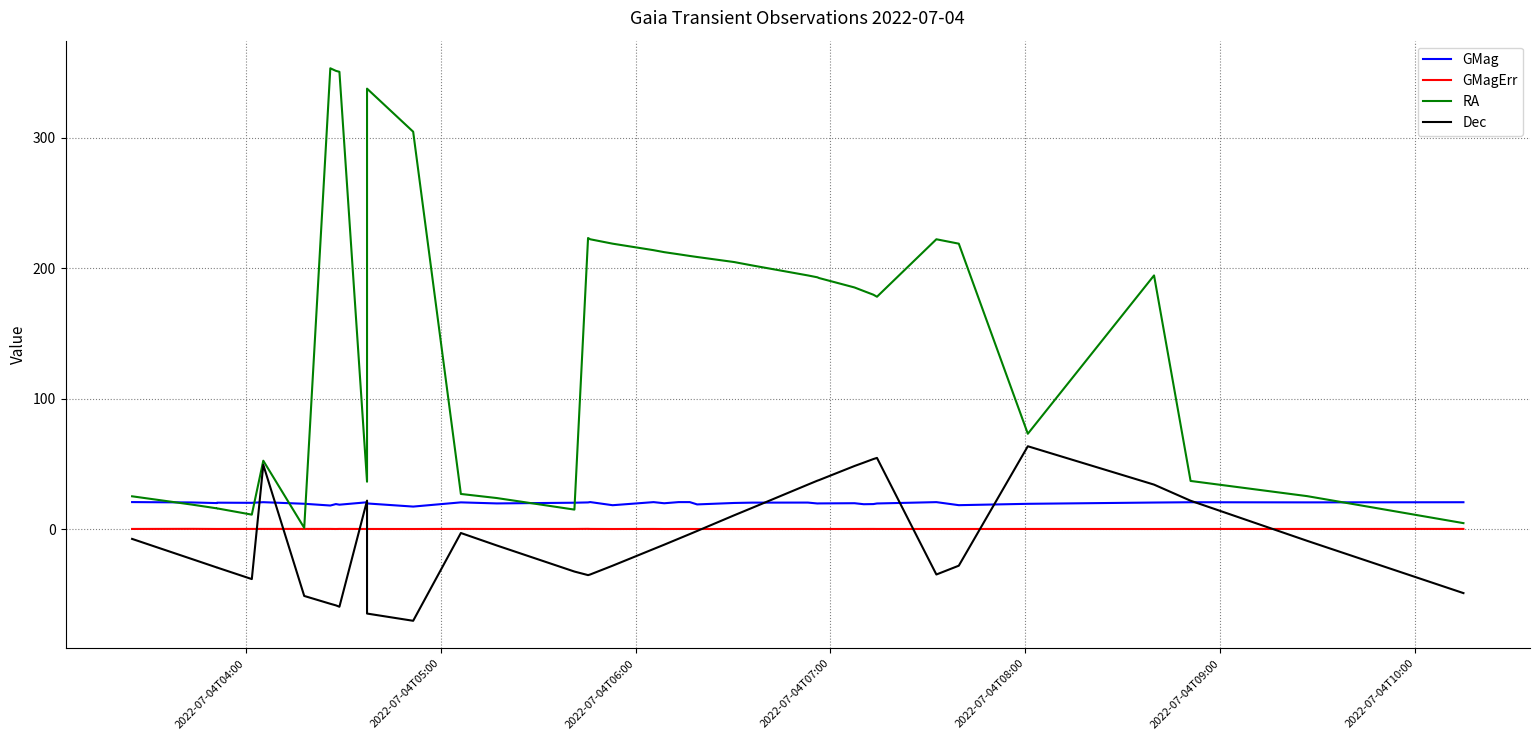

Does the chart display data point markers on the line(s)?

No